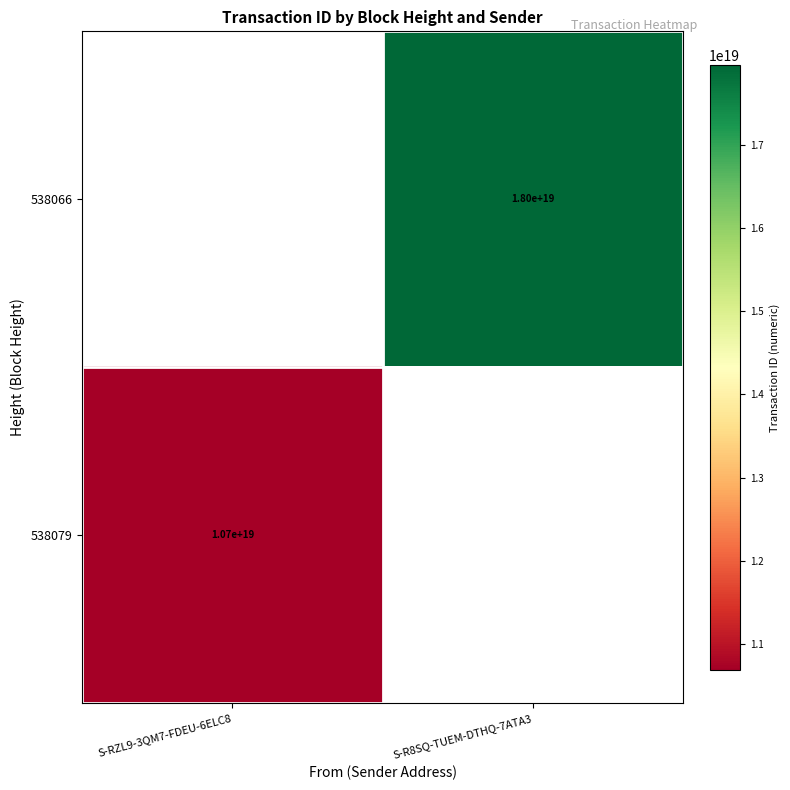

The value of 538079 at S-RZL9-3QM7-FDEU-6ELC8 is 2620005172885663744. True or false?

False